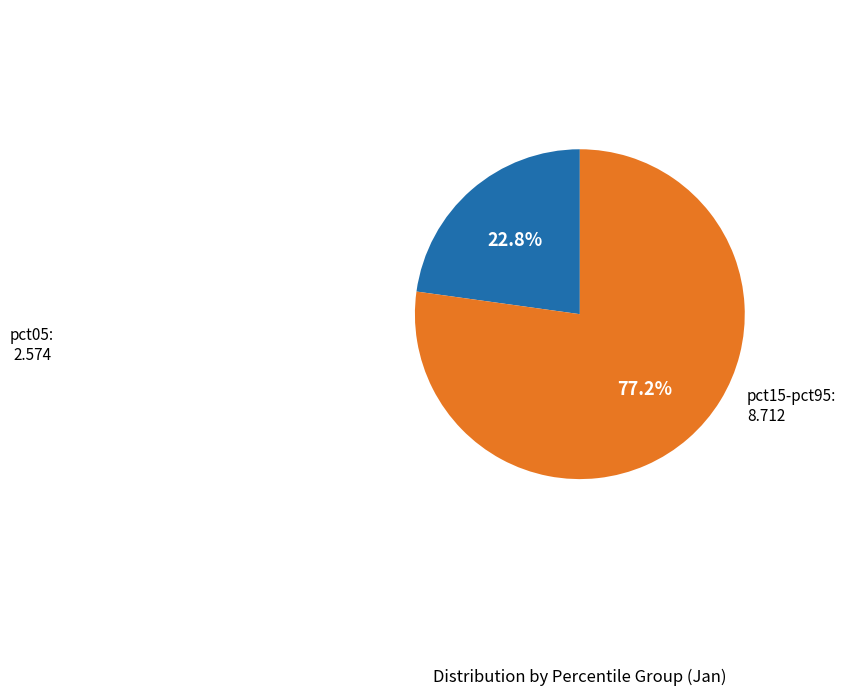

To the nearest percent, what is the difference between the largest and smallest slice percentages?

54%